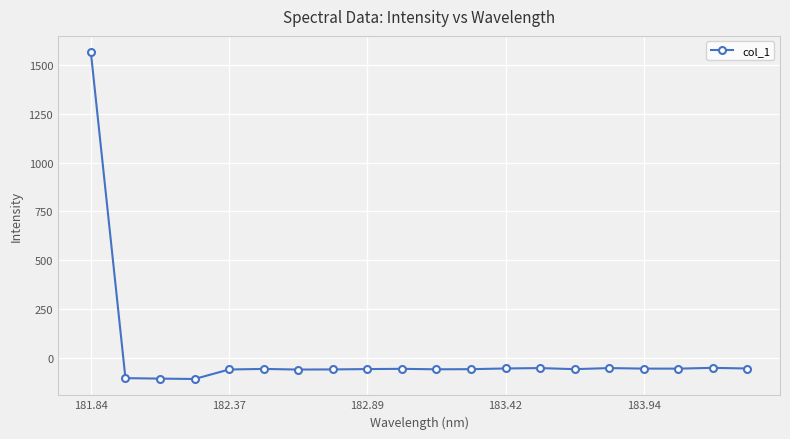

What is the difference between the maximum and minimum values?

1671.9